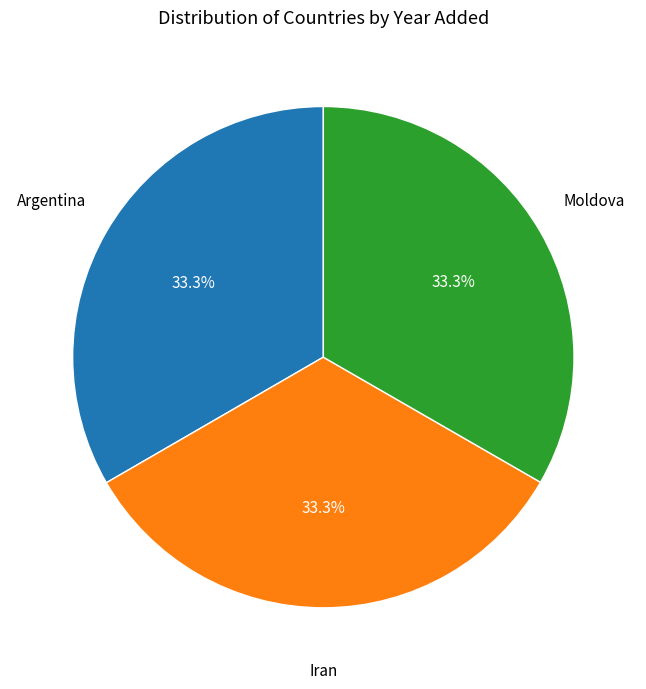

Is the sum of Iran and Moldova greater than half?

Yes